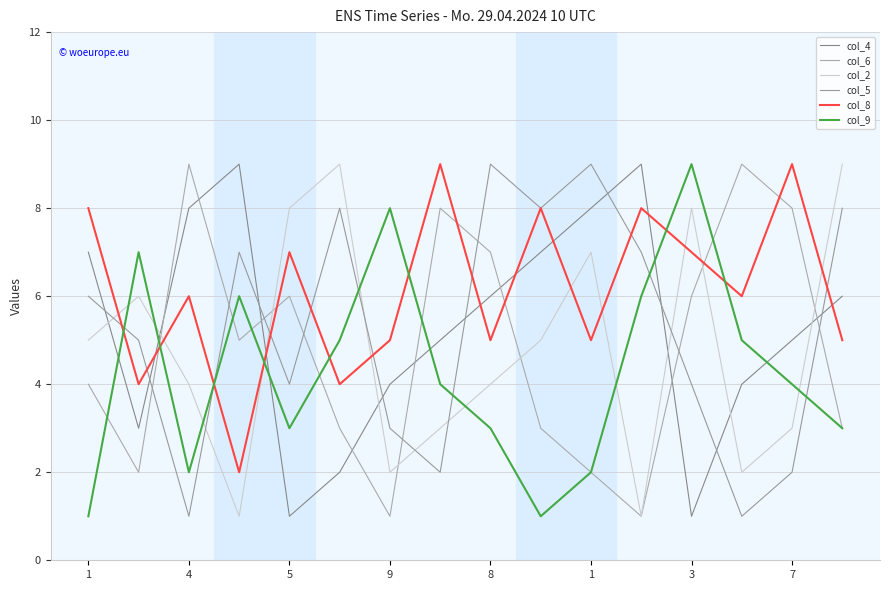

How many times do col_5 and col_4 cross each other?

9